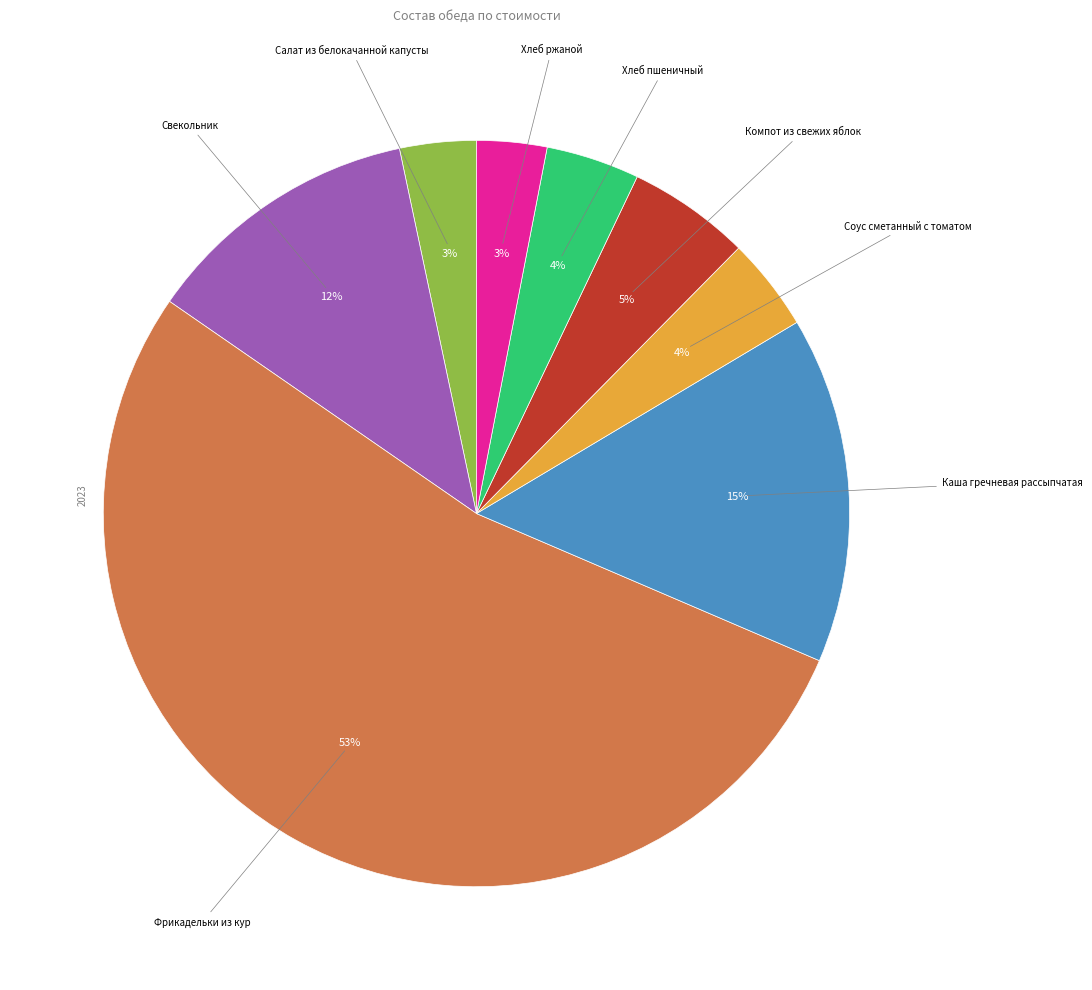

To the nearest percent, what is the average slice percentage?

12%